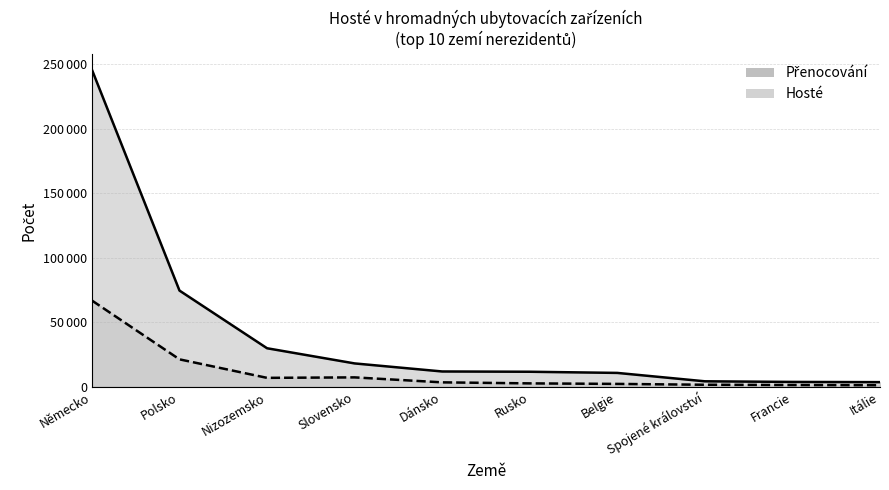

Reading right to left, list all the values displayed in this chart.

Hosté: 1239	1402	1610	2269	2676	3474	7325	6957	21297	66873
Přenocování: 3638	3804	4289	10791	11693	11903	18141	29895	74571	245712